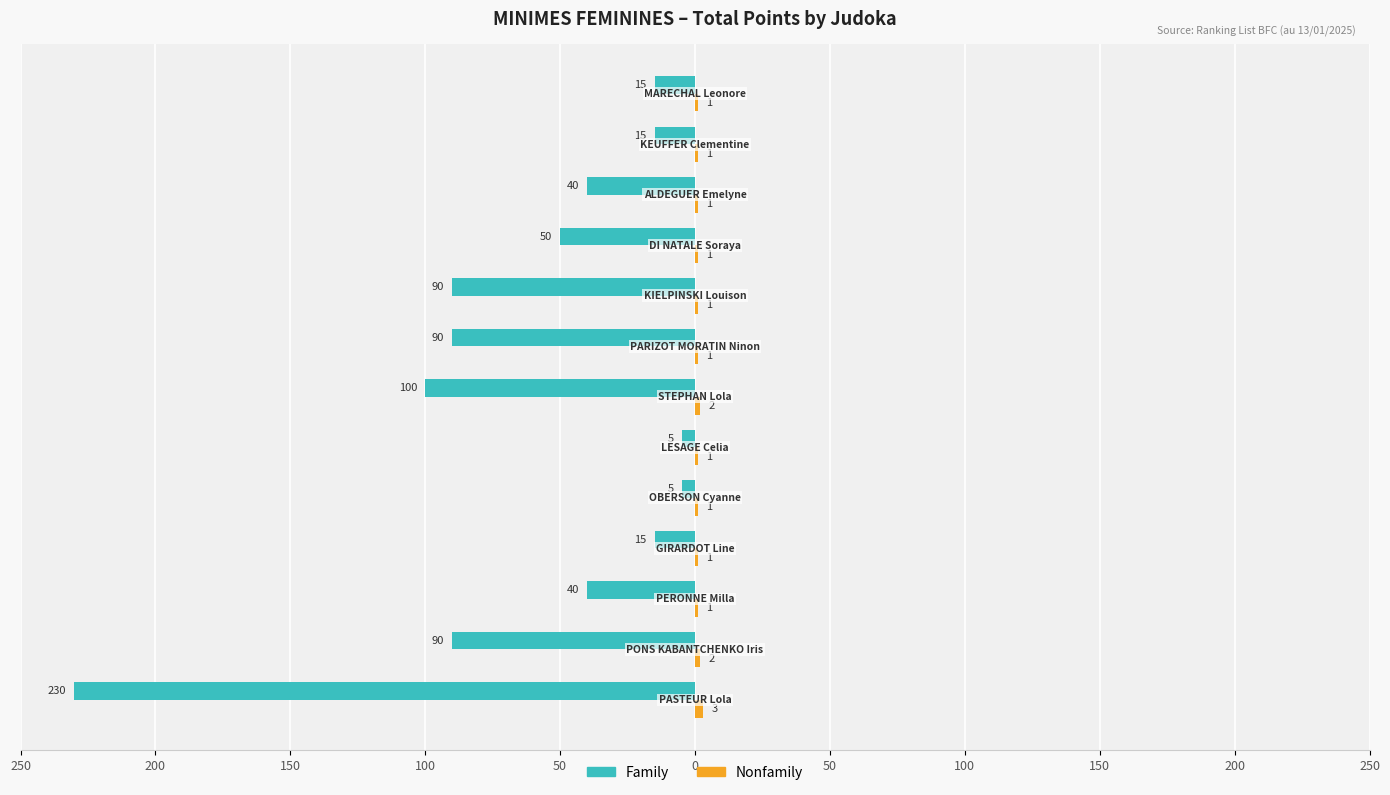

What is the smallest value displayed?

-230